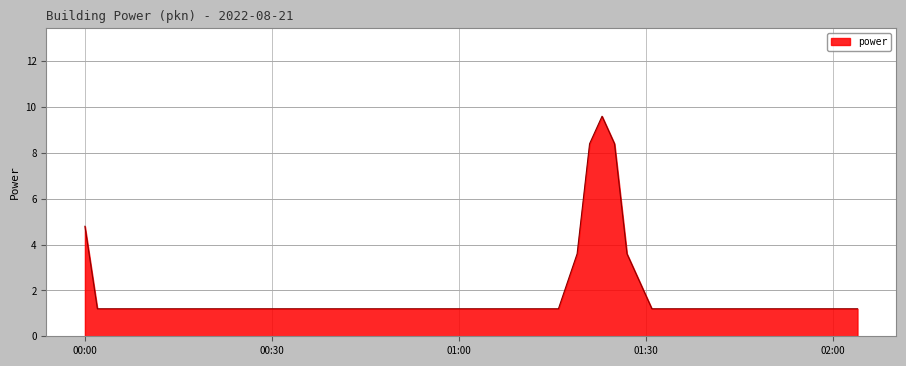

What is the difference between the maximum and minimum values?

8.4